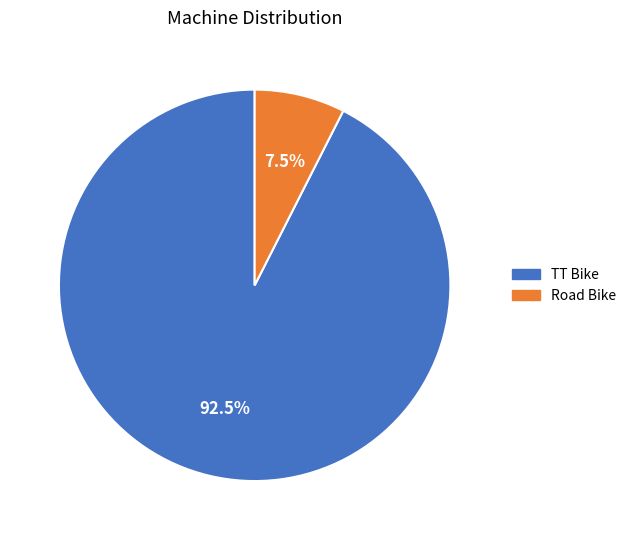

Is it true that Road Bike is 1% of the pie?

False